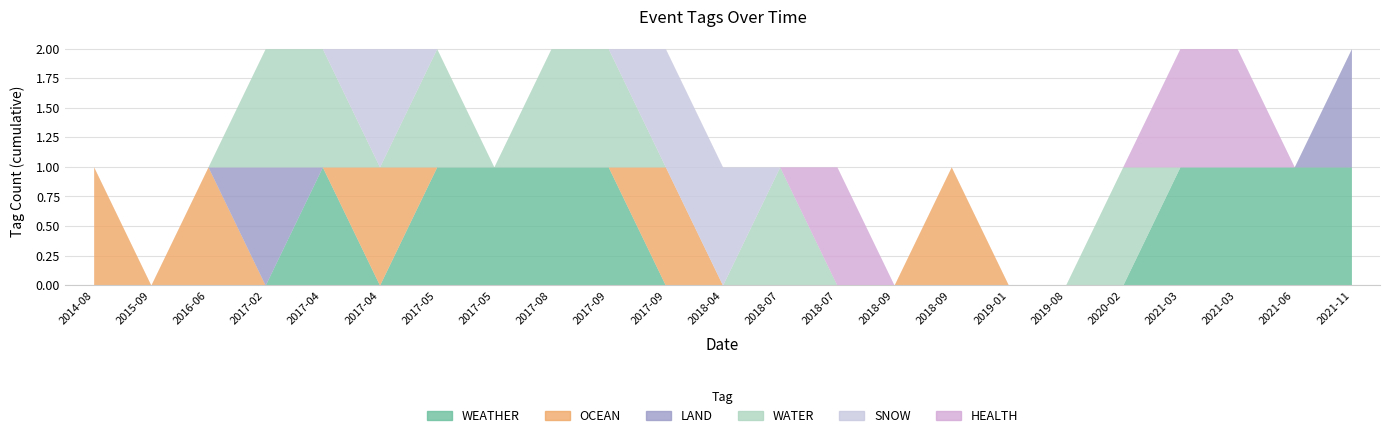

At 2019-08-08, list the series in order from largest to smallest.

WEATHER, OCEAN, LAND, WATER, SNOW, HEALTH